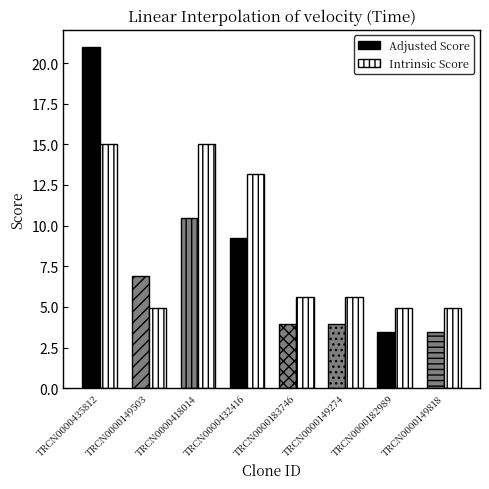

Are the bars horizontal?

No